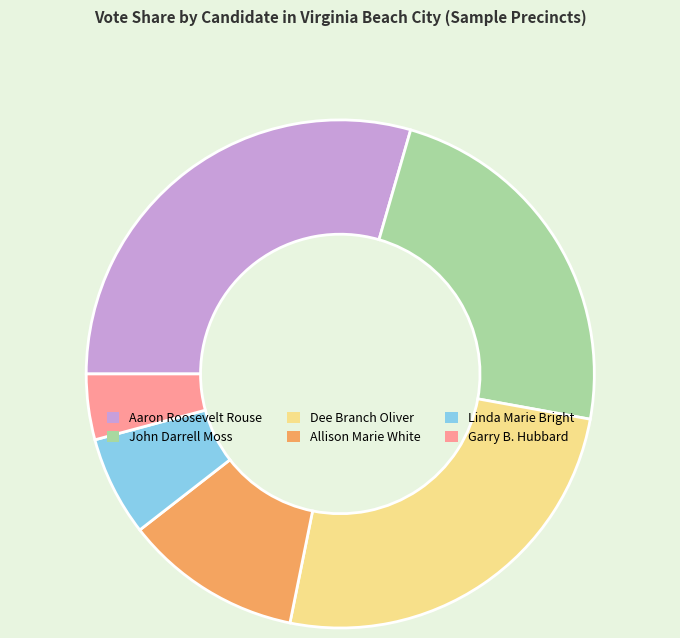

Is there any slice that represents more than half of the pie?

No